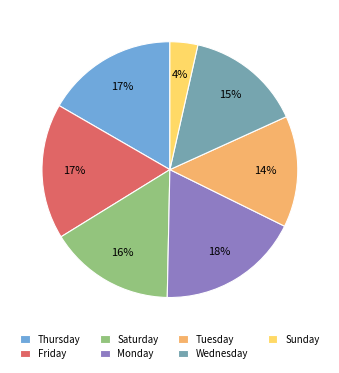

Which has a higher value, Thursday or Monday?

Monday